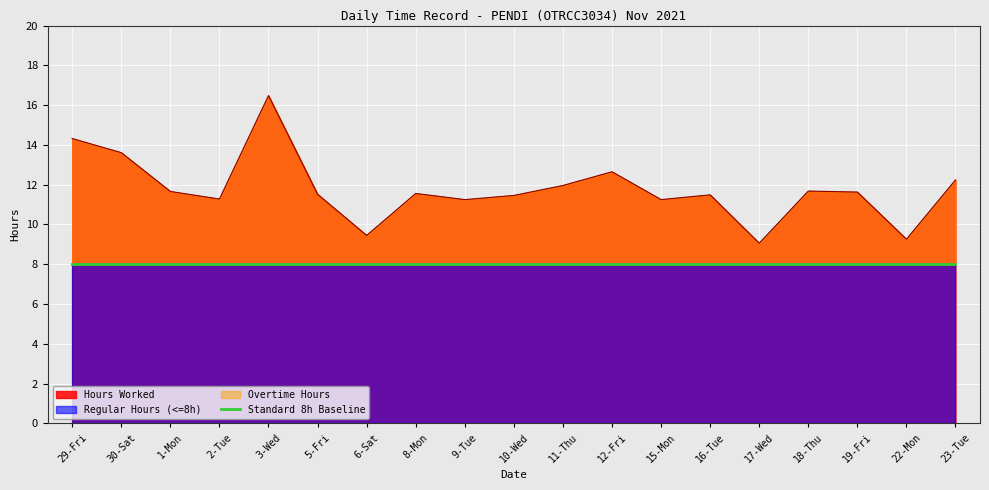

What value does the data have at 10-Wed?

11.5